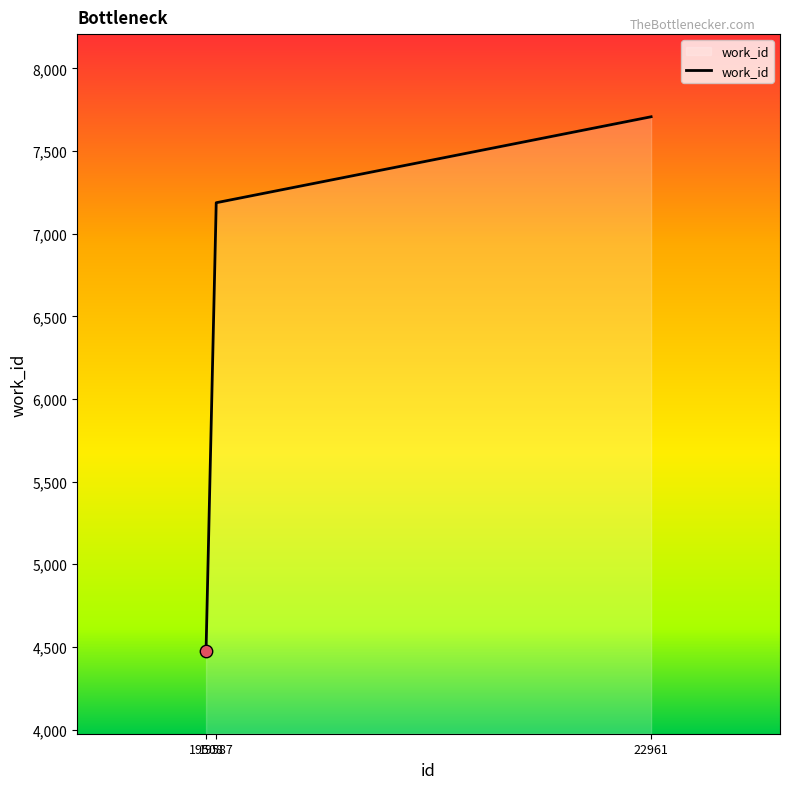

Approximately how many times larger is the value at 22961 compared to 19508?

1.7